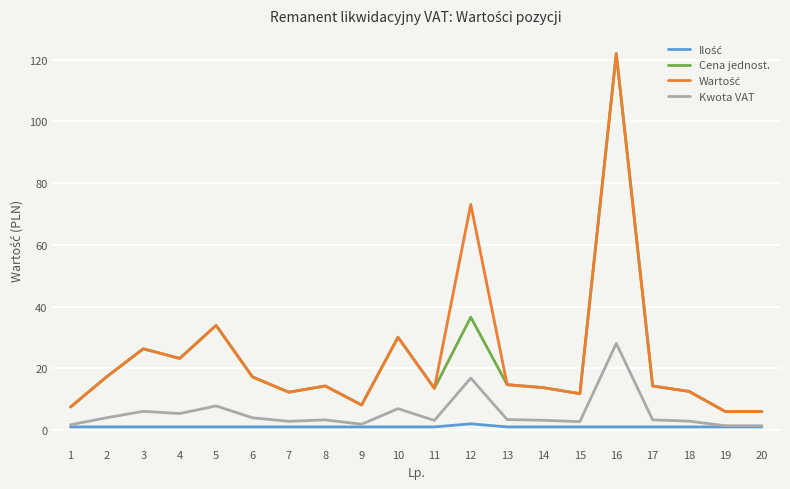

True or false: Cena jednost. has a value of 8.1 at 9.

True